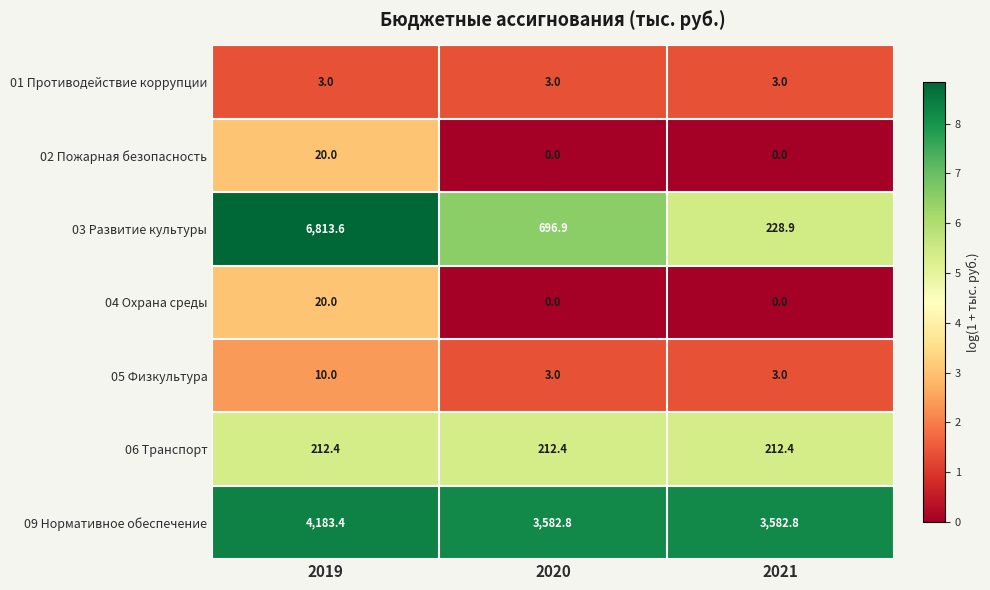

What is the total value across all series at 2020?

4498.1